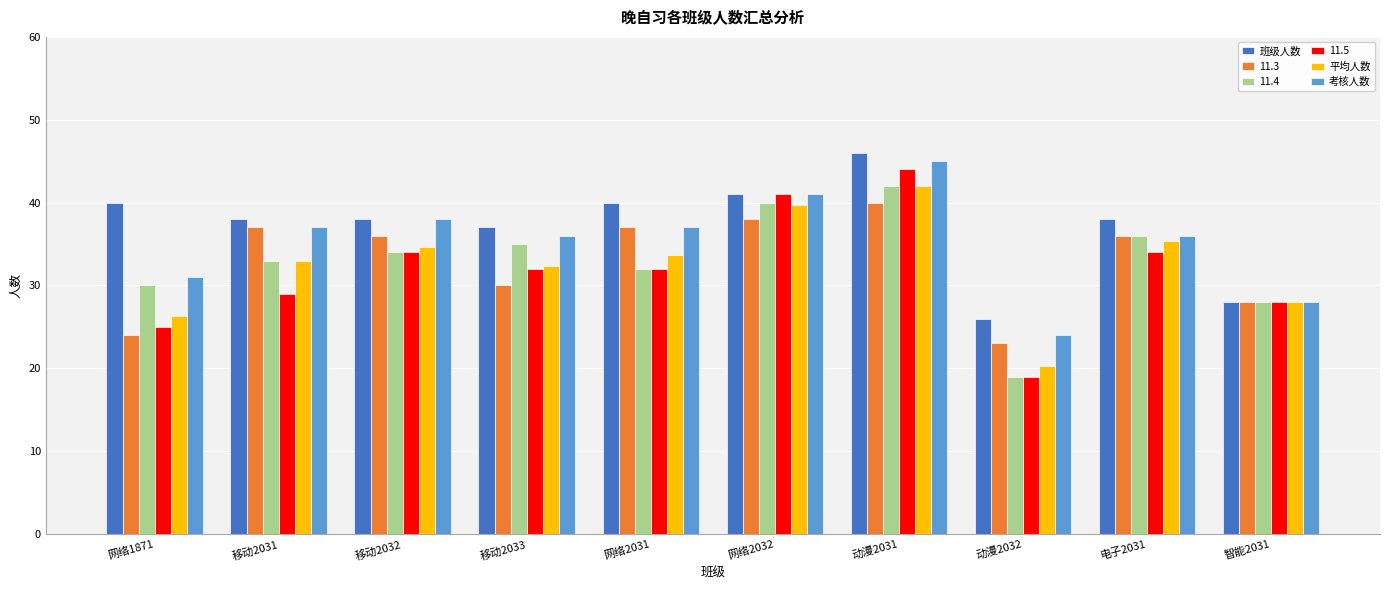

What is the average value of the 班级人数 series?

37.2